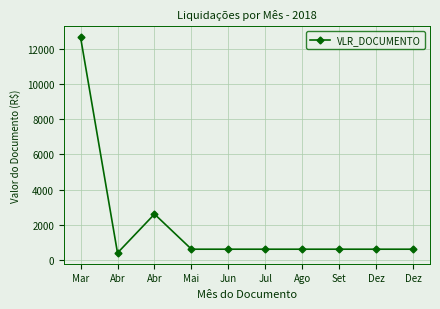

Does the chart display data point markers on the line(s)?

Yes